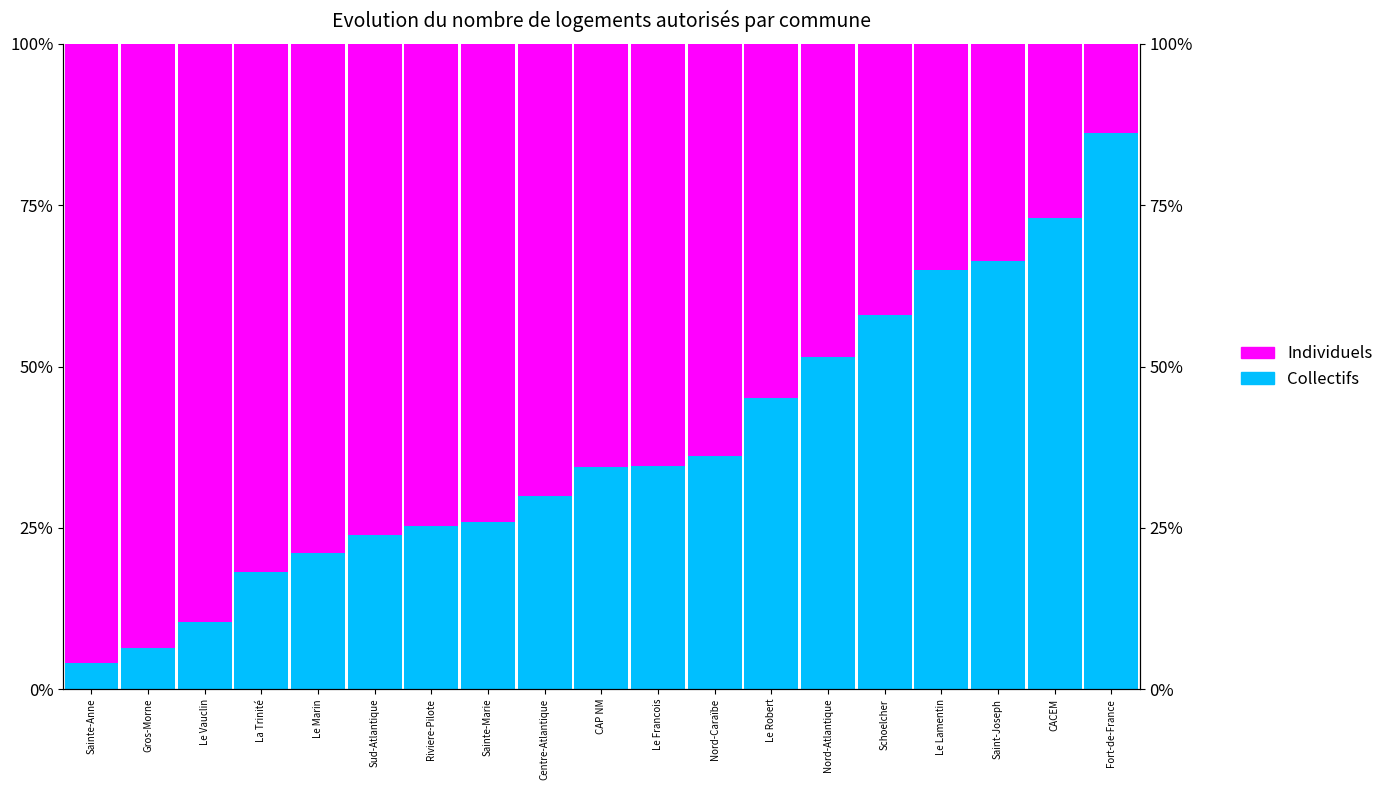

Rank the series by their average value, from lowest to highest.

Collectifs, Individuels